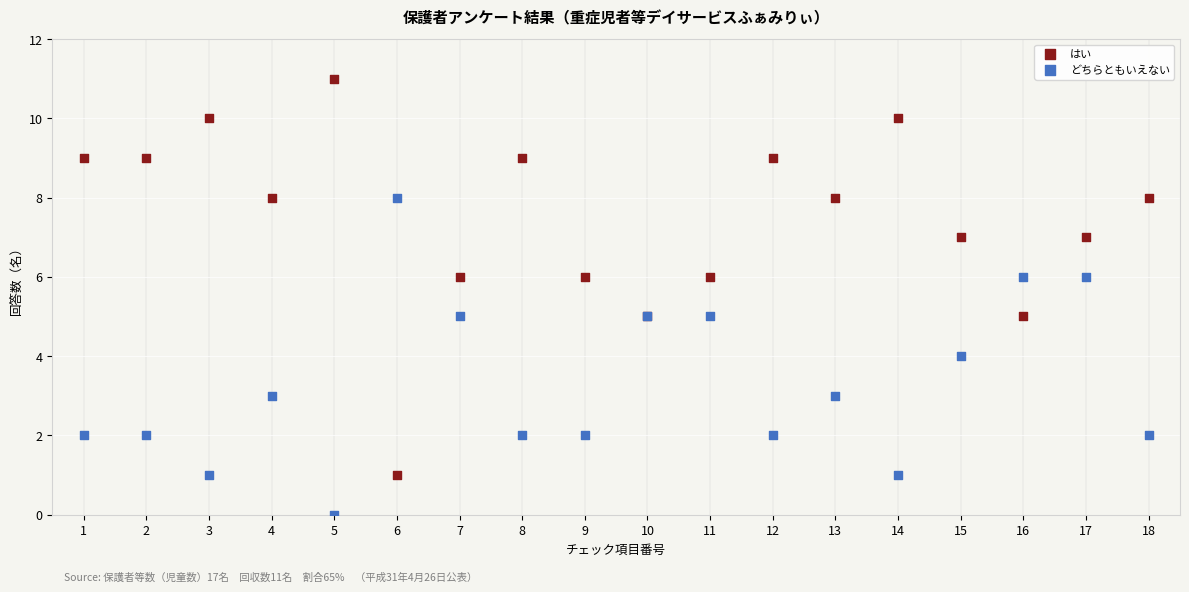

What are all the series names shown in the legend?

はい, どちらともいえない